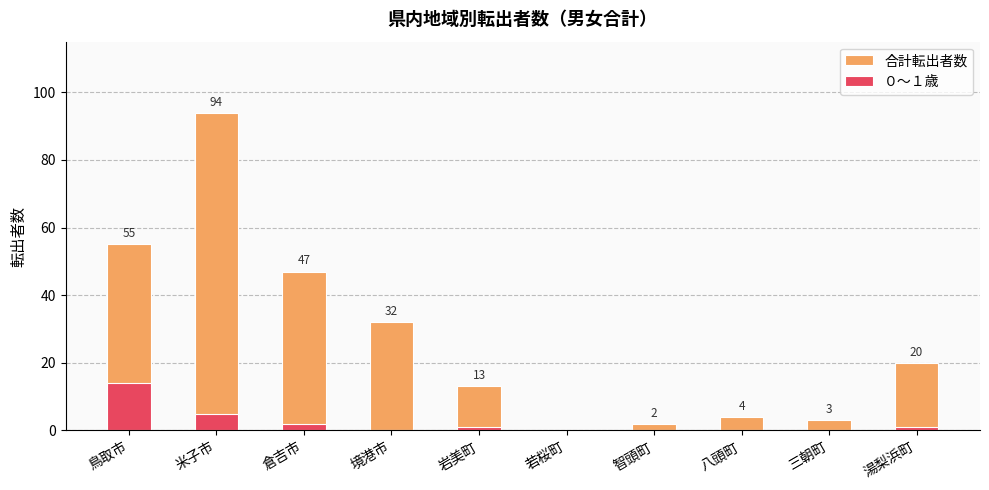

List the series in order of their peak value, highest first.

合計転出者数, ０〜１歳